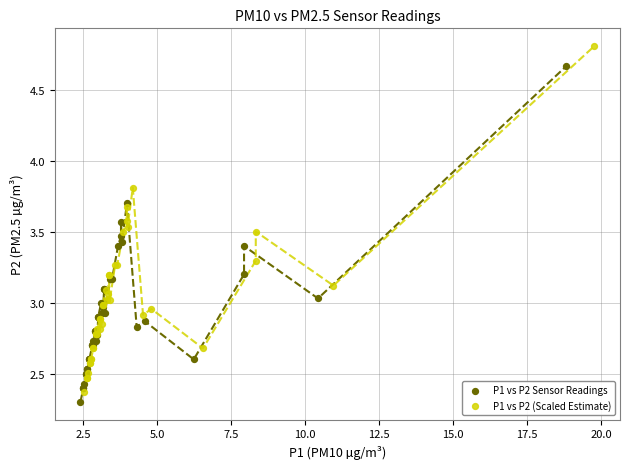

What are all the series names shown in the legend?

P1 vs P2 Sensor Readings, P1 vs P2 (Scaled Estimate)